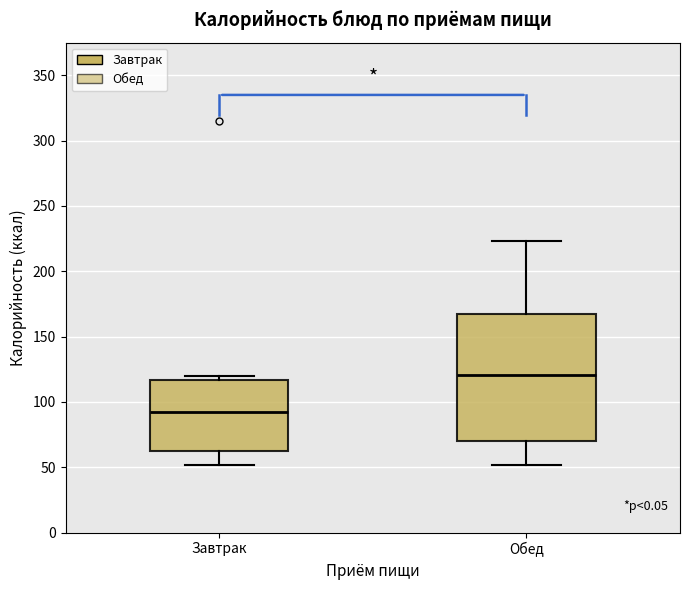

Reading left to right, transcribe this box plot: for each box, give where its median line is, the range the box spans, and where its two whiskers end, as read against the y-axis. The values are not printed on the chart, so give them approximately, as read against the axis.

Завтрак: median 90, box 65 to 115, whiskers 50 to 120
Обед: median 120, box 70 to 170, whiskers 50 to 225